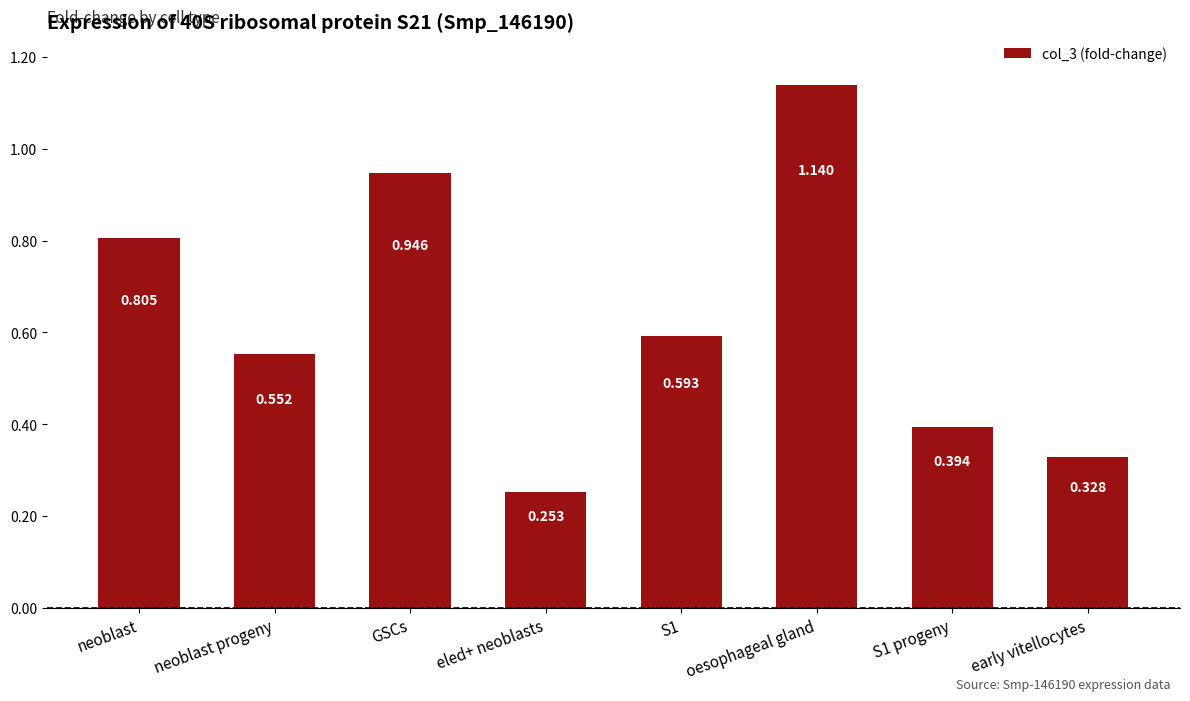

What is the sum of the values at S1 and neoblast?

1.4